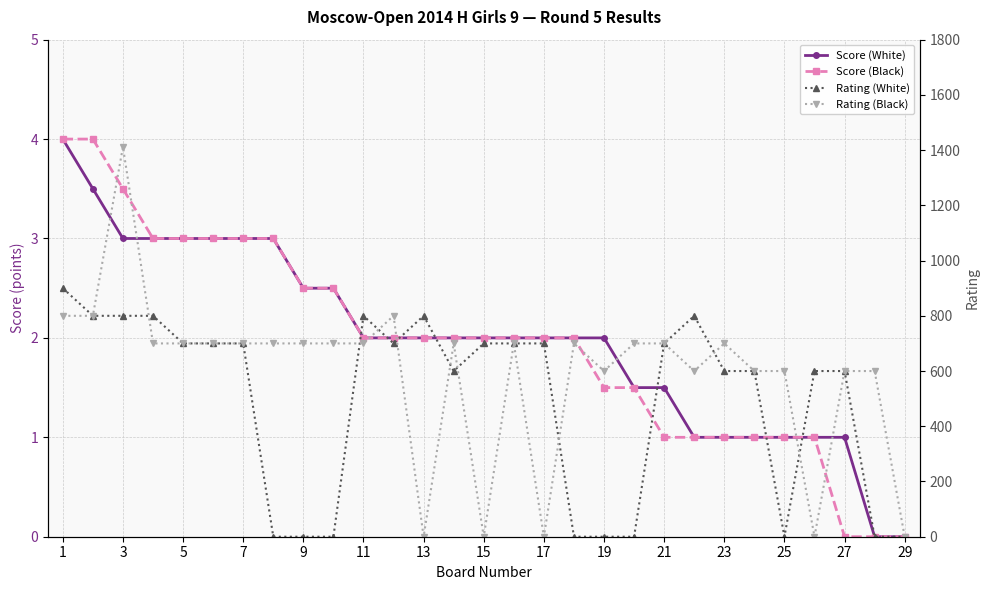

What is the maximum value for Rating (White)?

900.0